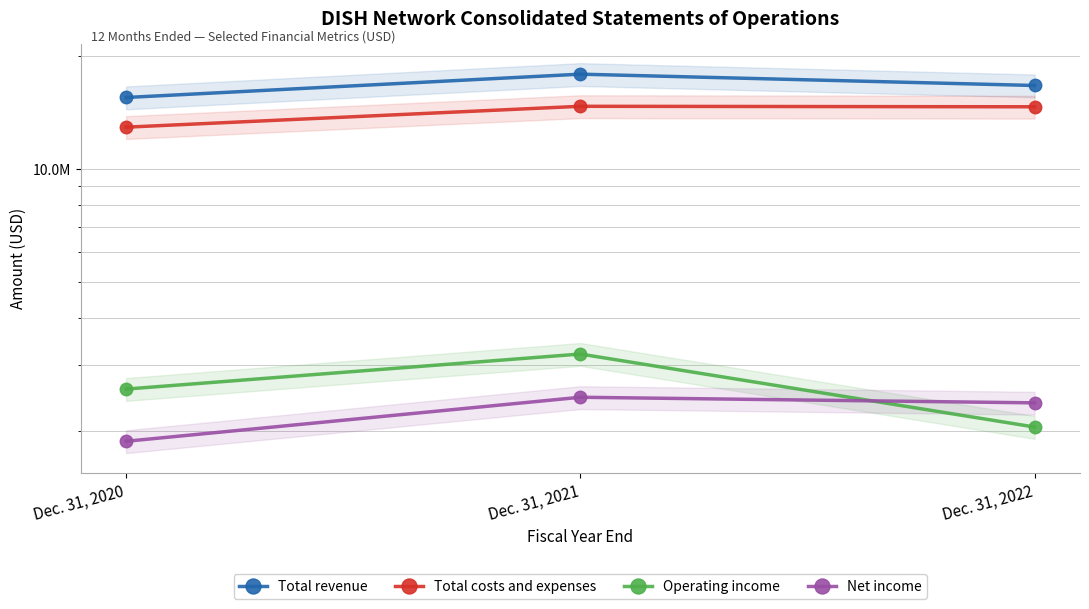

Which label corresponds to the smallest value in the chart?

Dec. 31, 2020